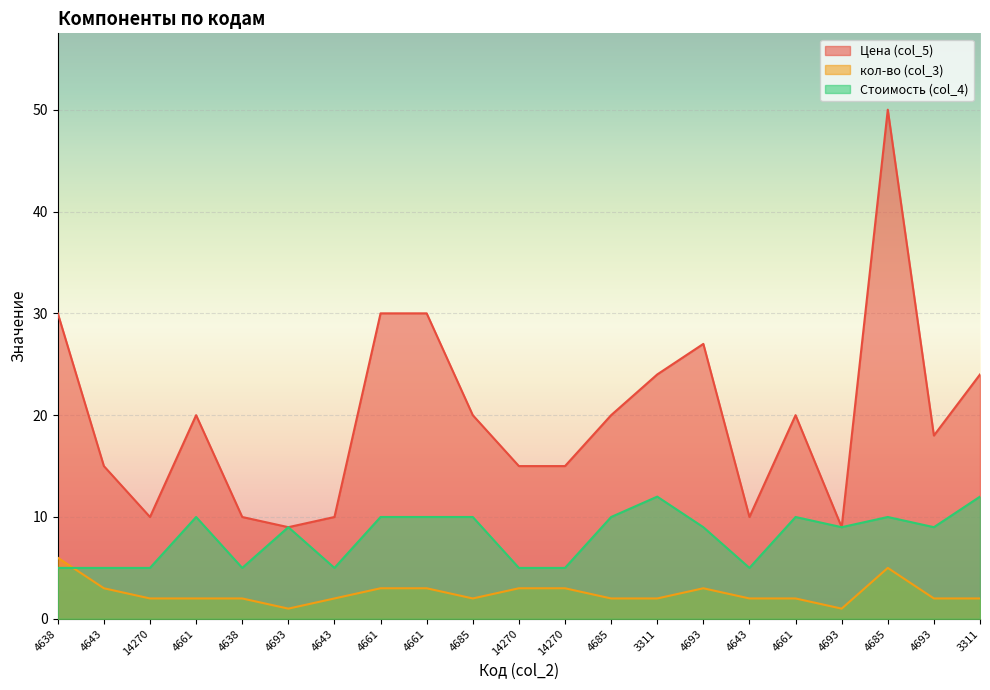

At which category is the sum across all series the highest?

4685